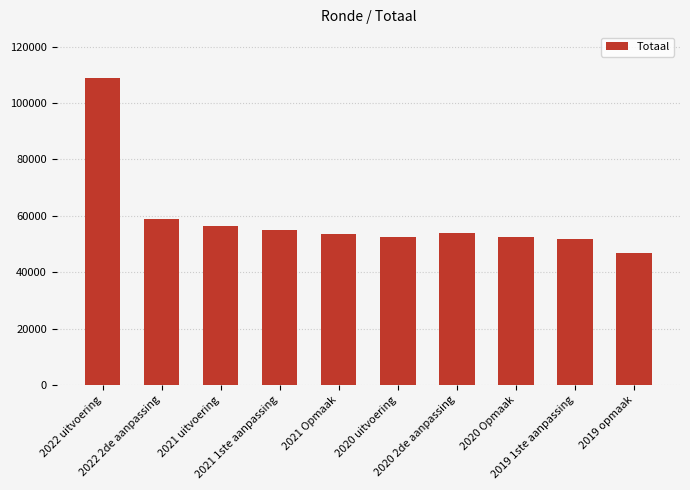

What is the minimum value shown in the chart?

46842